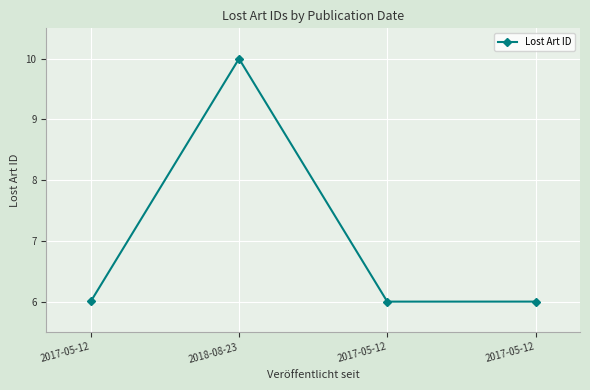

What is the approximate value at 2018-08-23?

10.0